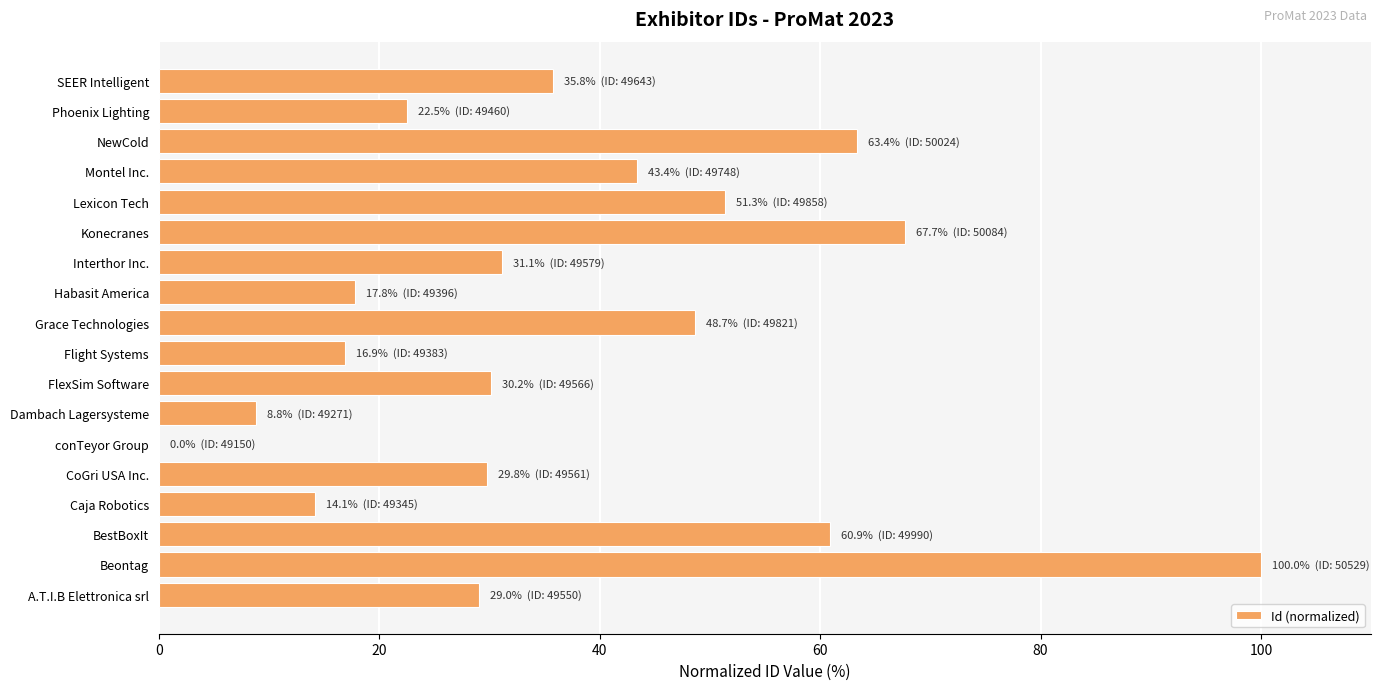

How many data points are above 31?

9